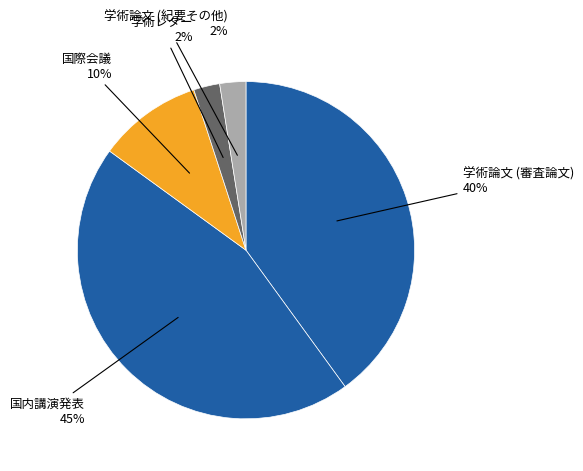

Rank the categories by value from highest to lowest.

国内講演発表, 学術論文 (審査論文), 国際会議, 学術レター, 学術論文 (紀要その他)